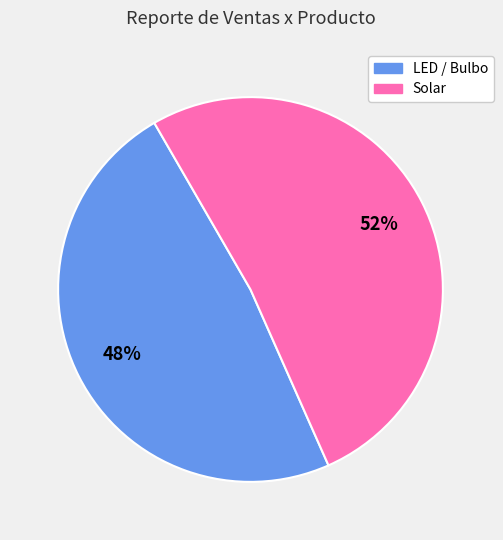

To the nearest percent, what is the average slice percentage?

50%